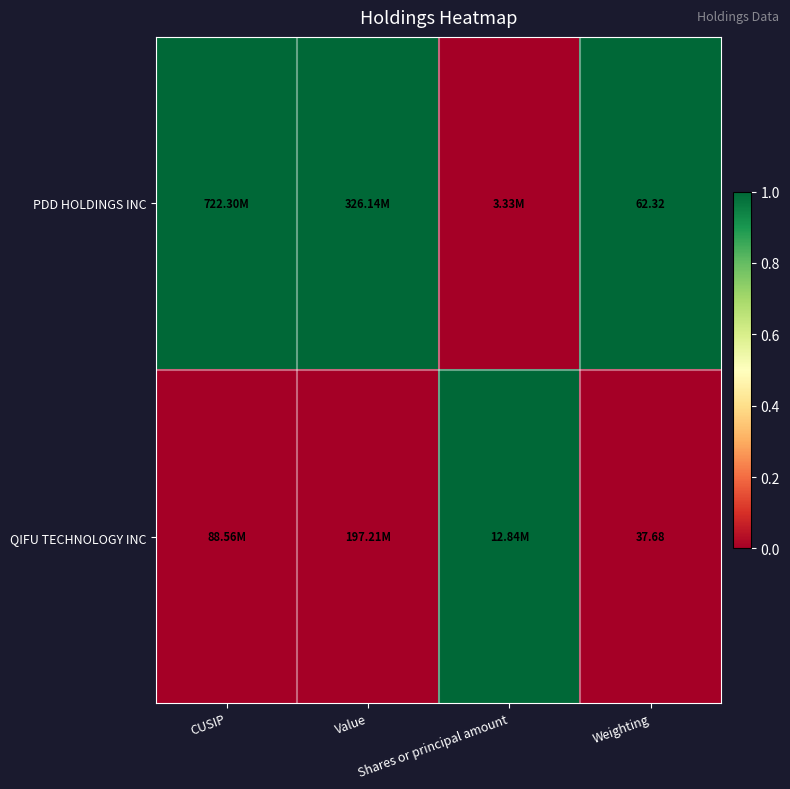

At Weighting, list the series in order from largest to smallest.

PDD HOLDINGS INC, QIFU TECHNOLOGY INC